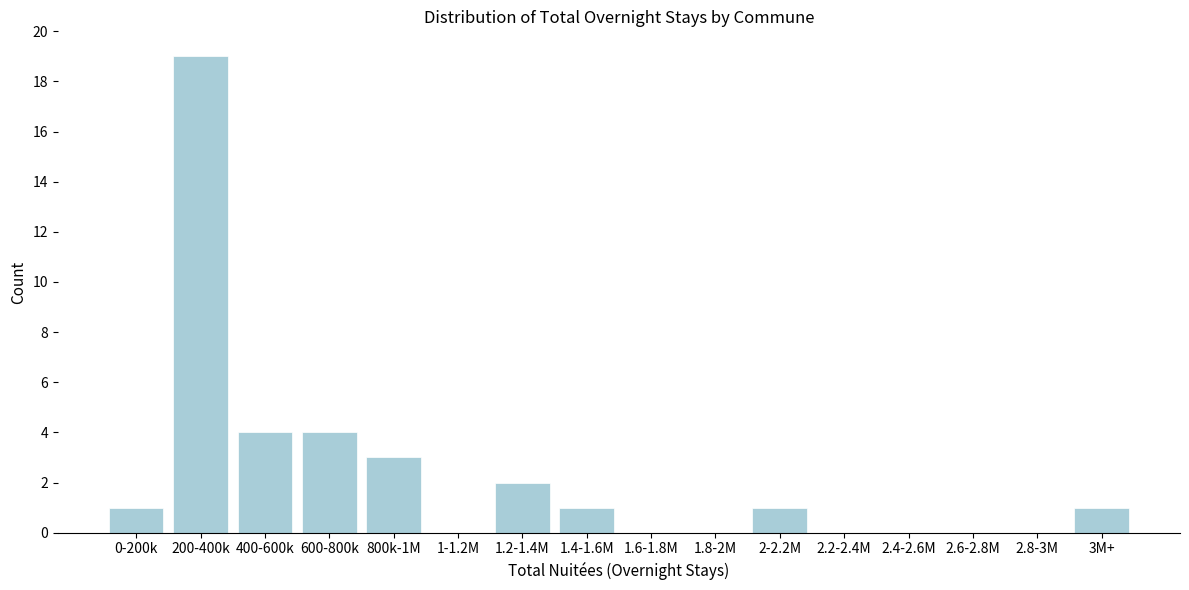

Reading right to left, list all the values displayed in this chart.

3M+=1	2.8-3M=0	2.6-2.8M=0	2.4-2.6M=0	2.2-2.4M=0	2-2.2M=1	1.8-2M=0	1.6-1.8M=0	1.4-1.6M=1	1.2-1.4M=2	1-1.2M=0	800k-1M=3	600-800k=4	400-600k=4	200-400k=19	0-200k=1